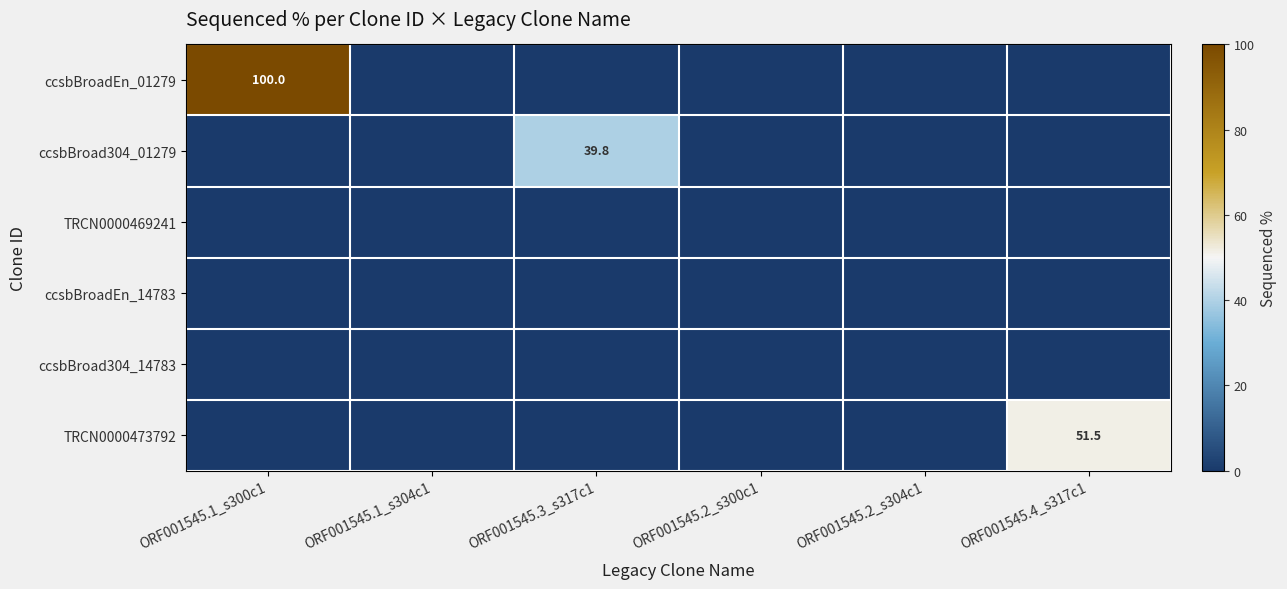

The ccsbBroad304_01279 series shows 59.4 at ORF001545.3_s317c1. True or false?

False